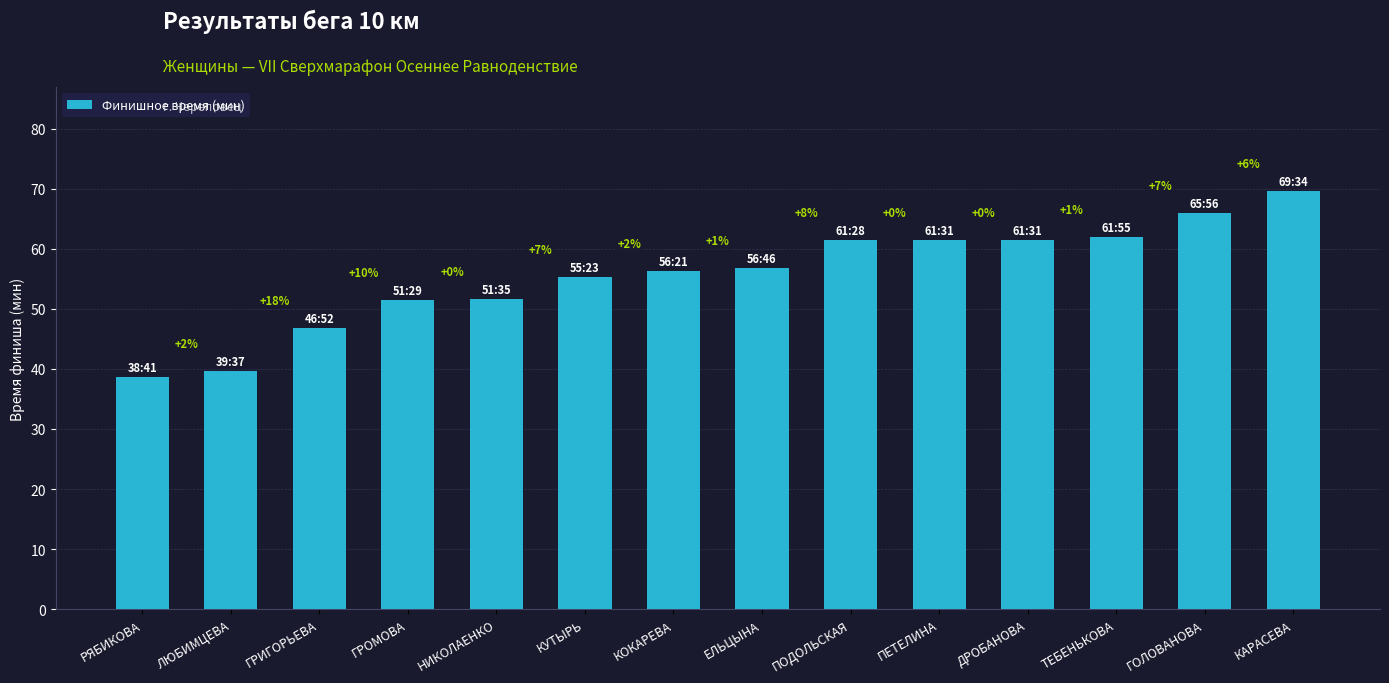

Which has a higher value, ГРОМОВА or ЛЮБИМЦЕВА?

ГРОМОВА